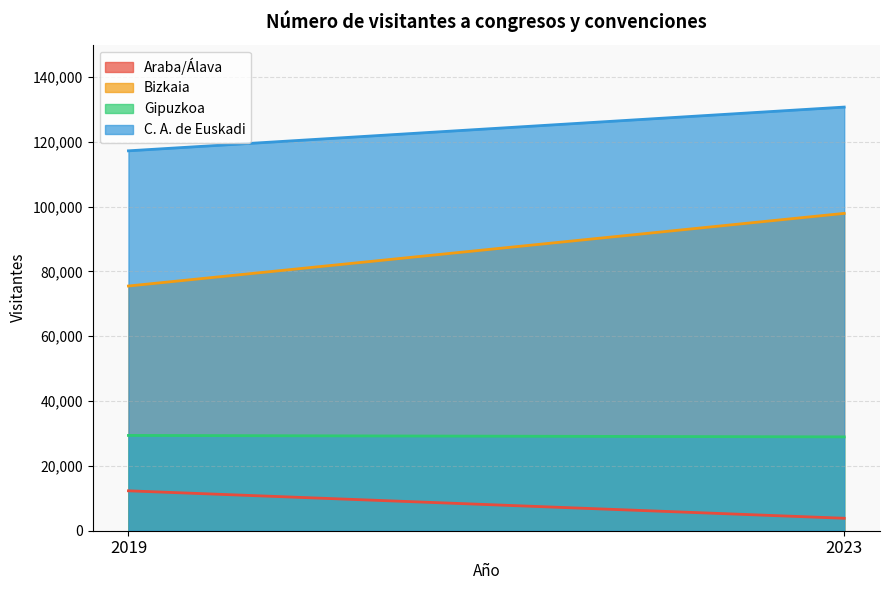

What is the sum of the Bizkaia values at 2023 and 2019?

173443